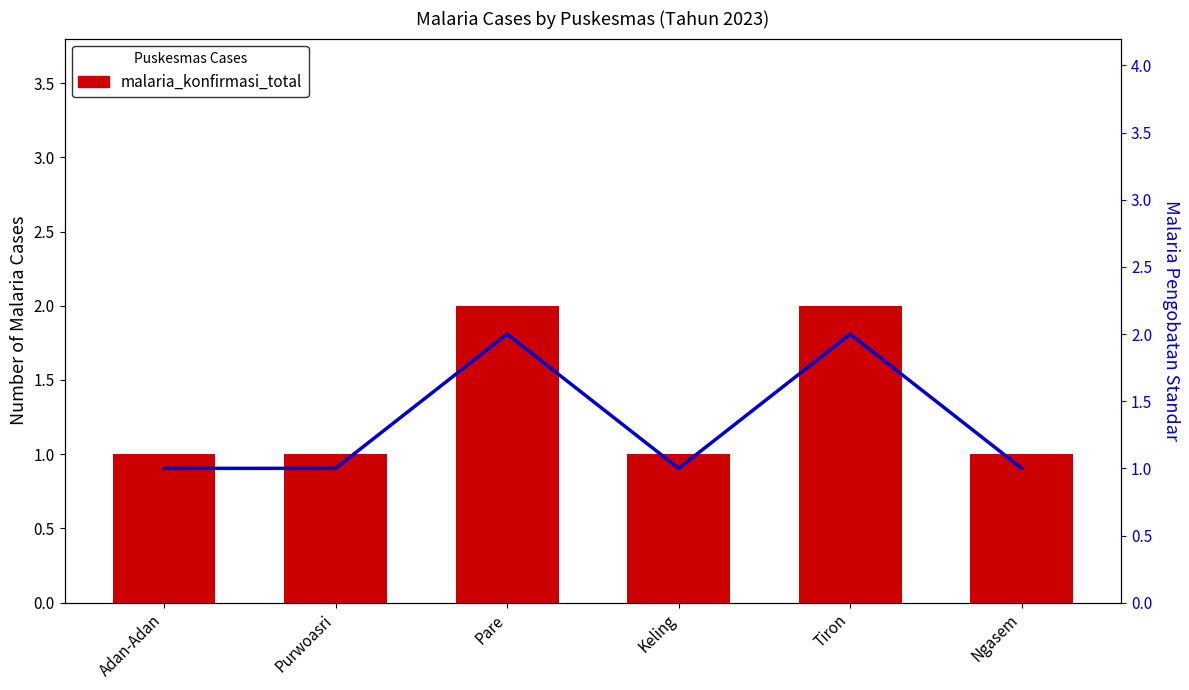

What is the smallest value displayed?

1